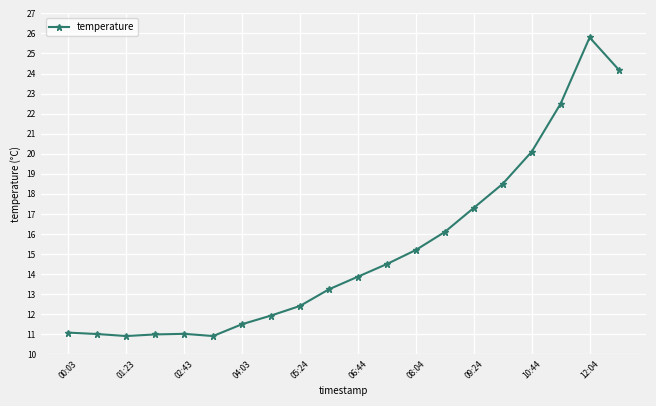

What is the value of the 9th point from the left?

12.4